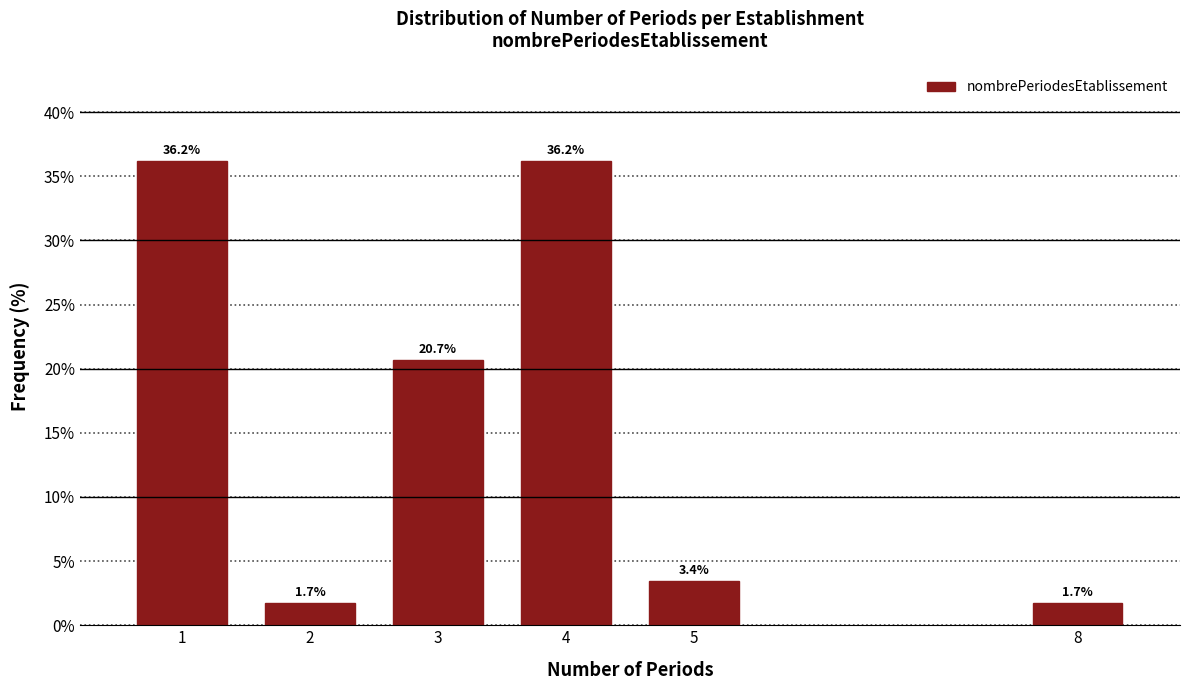

Reading left to right, extract all data points from this chart.

1=36.2	2=1.7	3=20.7	4=36.2	5=3.4	8=1.7